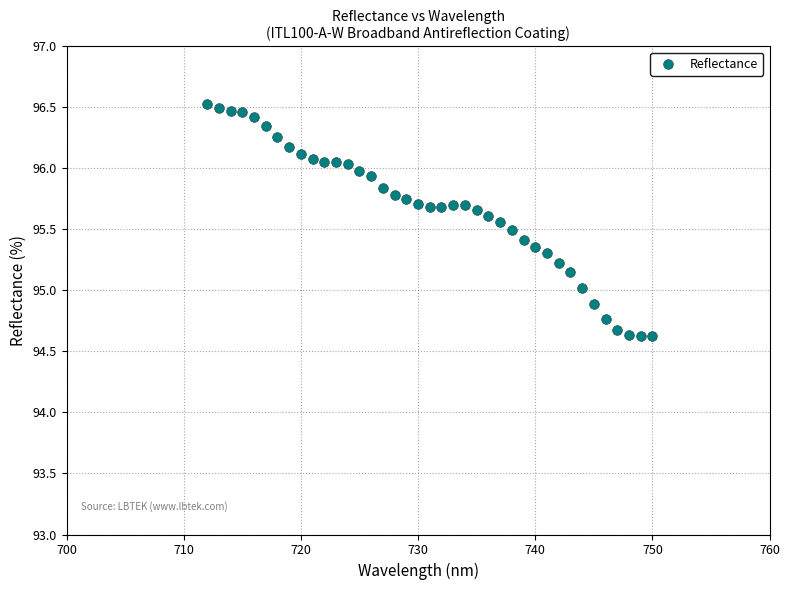

What is the range of X values (max minus min)?

38.0